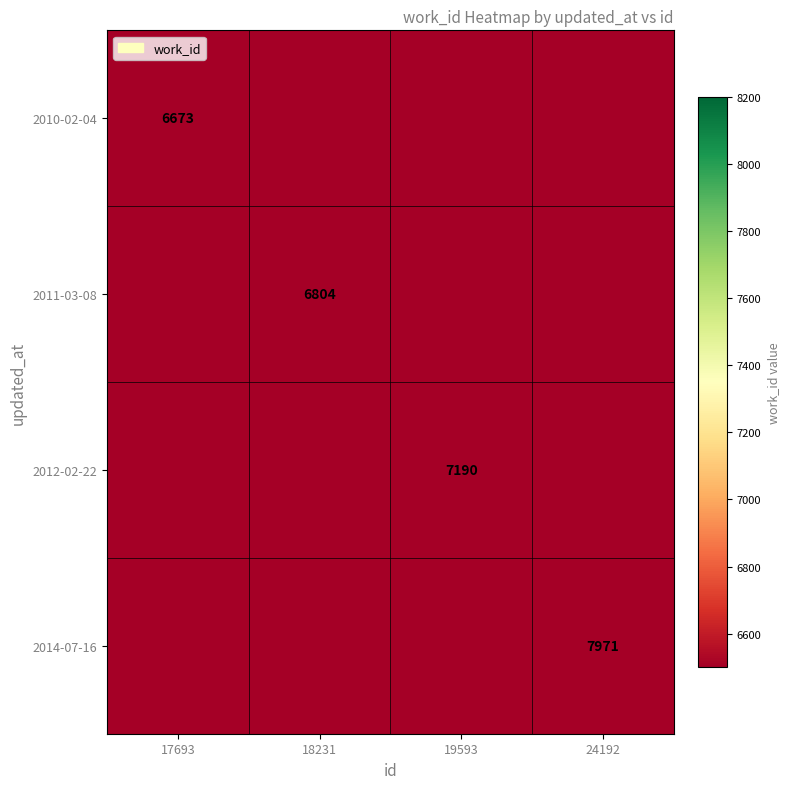

Rank the series at 19593 from highest to lowest value.

2014-07-16, 2012-02-22, 2011-03-08, 2010-02-04